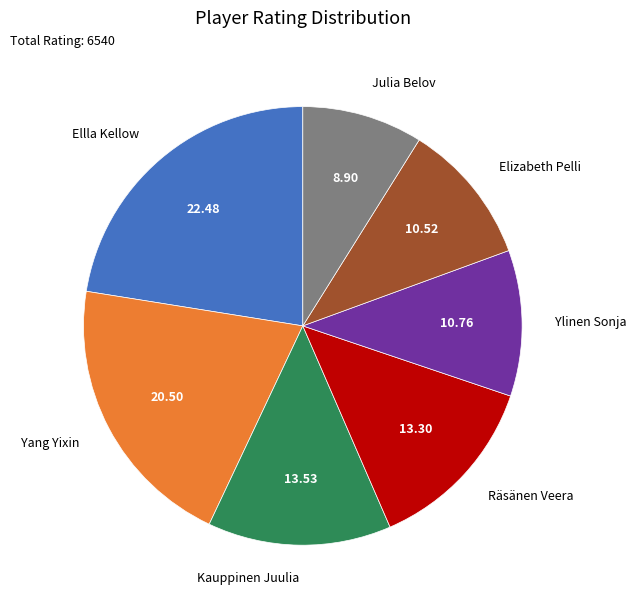

Is there a majority slice in this chart?

No